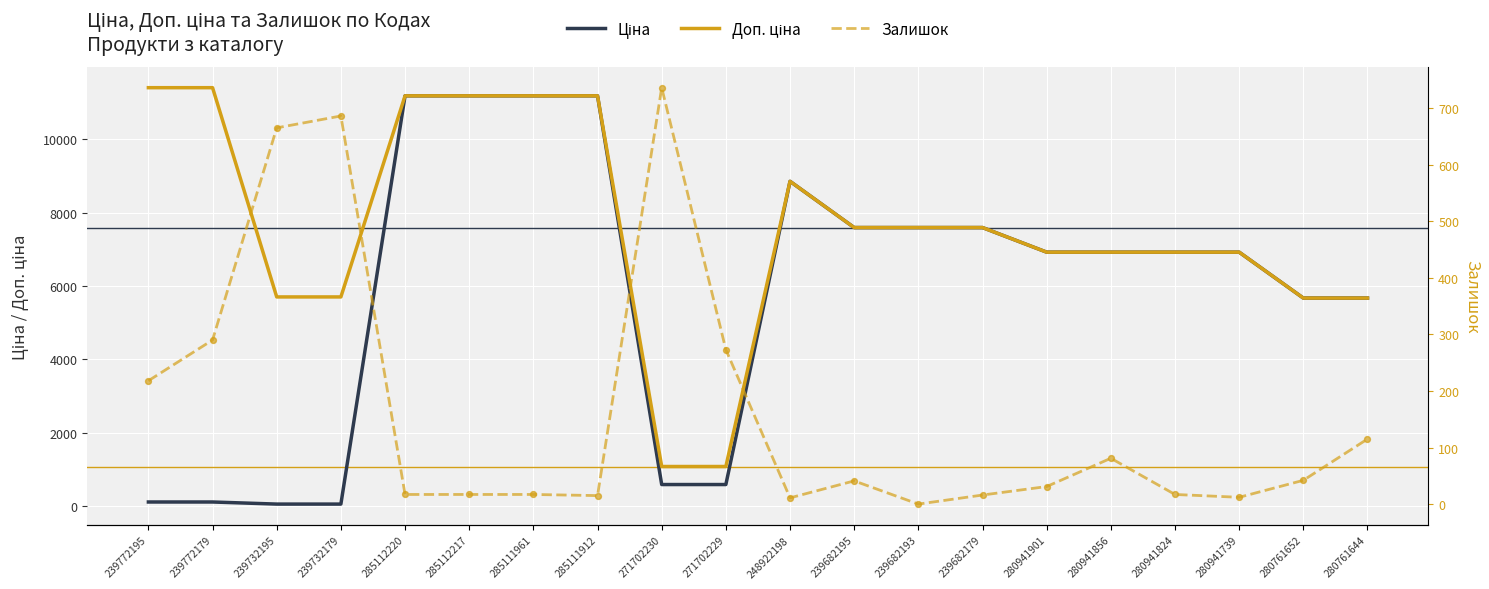

At how many categories does at least one series exceed 4765?

18